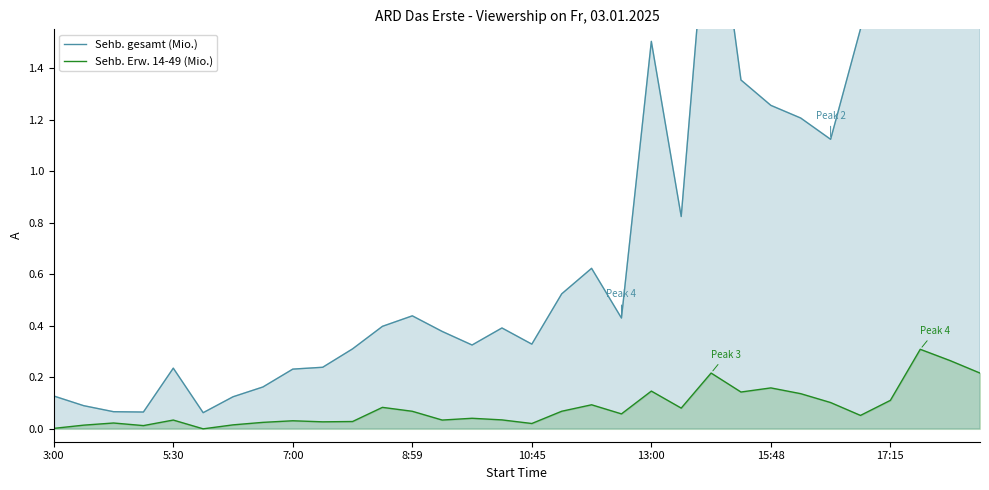

At which label does Sehb. Erw. 14-49 (Mio.) reach its peak?

29